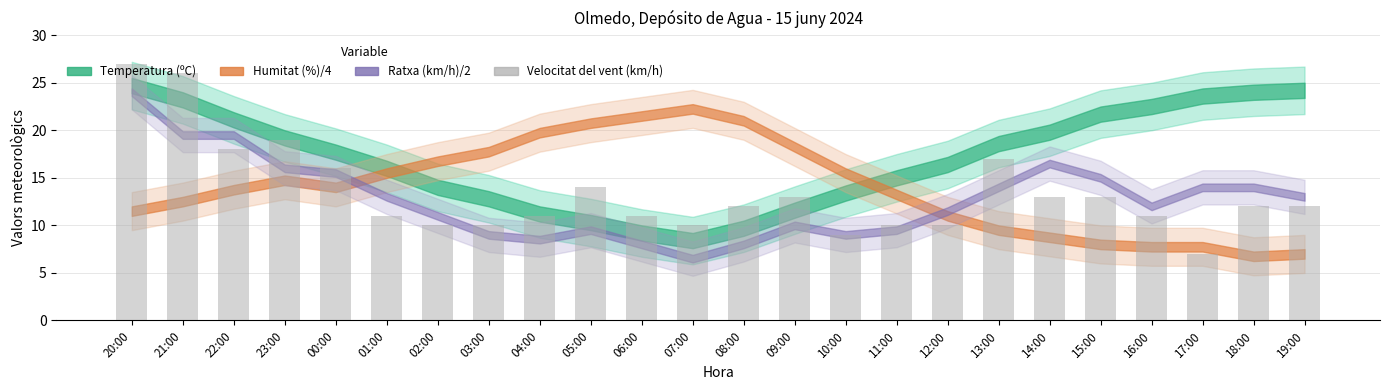

Which has a higher value, 09:00 or 10:00?

09:00